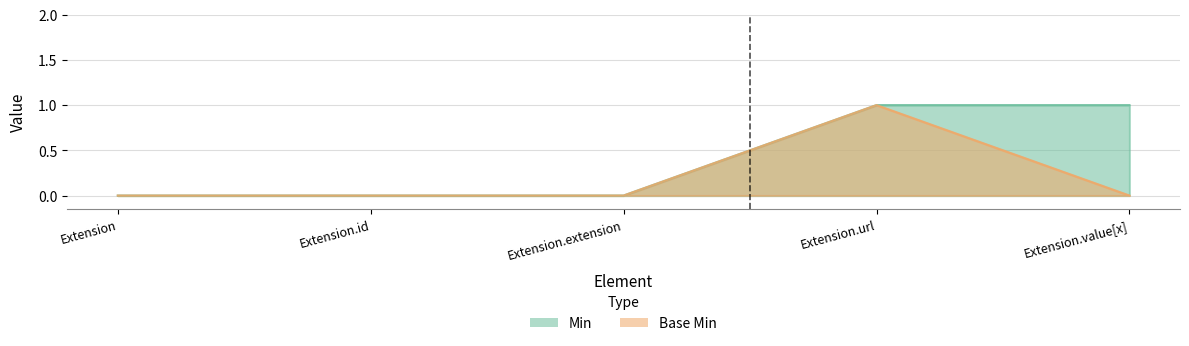

Which category has the highest value in the Base Min series?

Extension.url